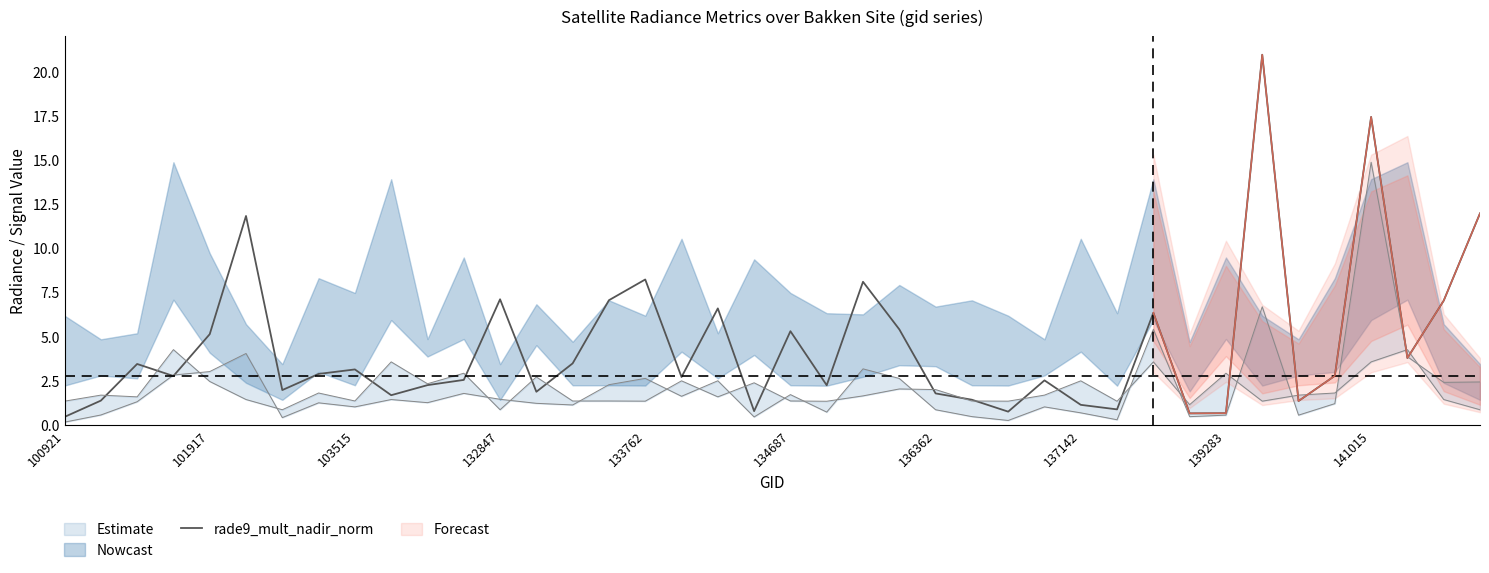

What is the maximum value for rade9_mult_nadir_norm?

20.9